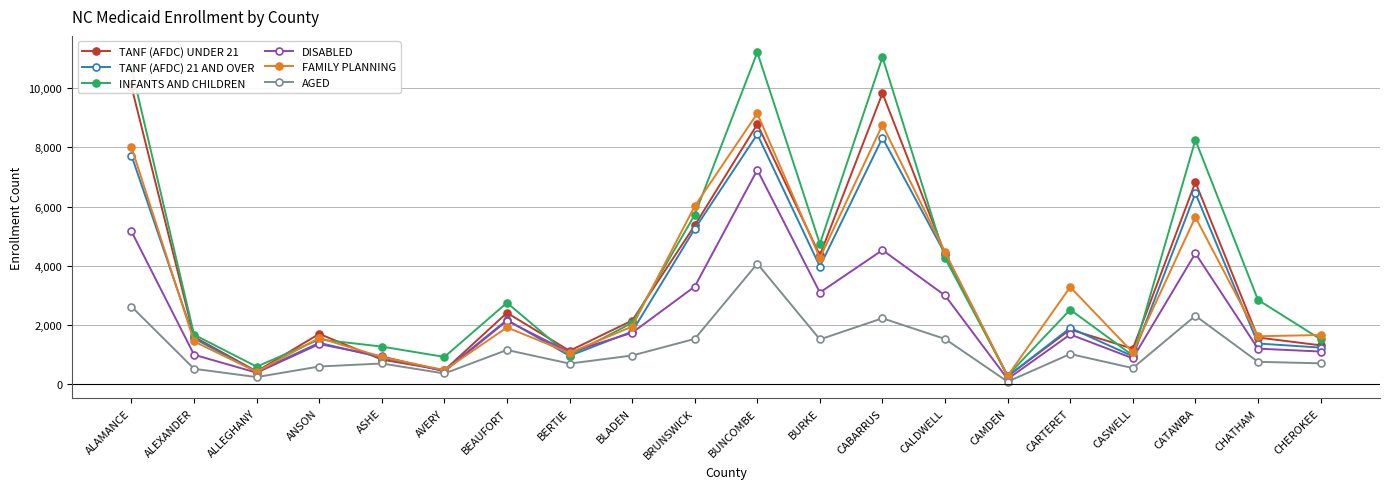

Which category has the highest value in the INFANTS AND CHILDREN series?

BUNCOMBE